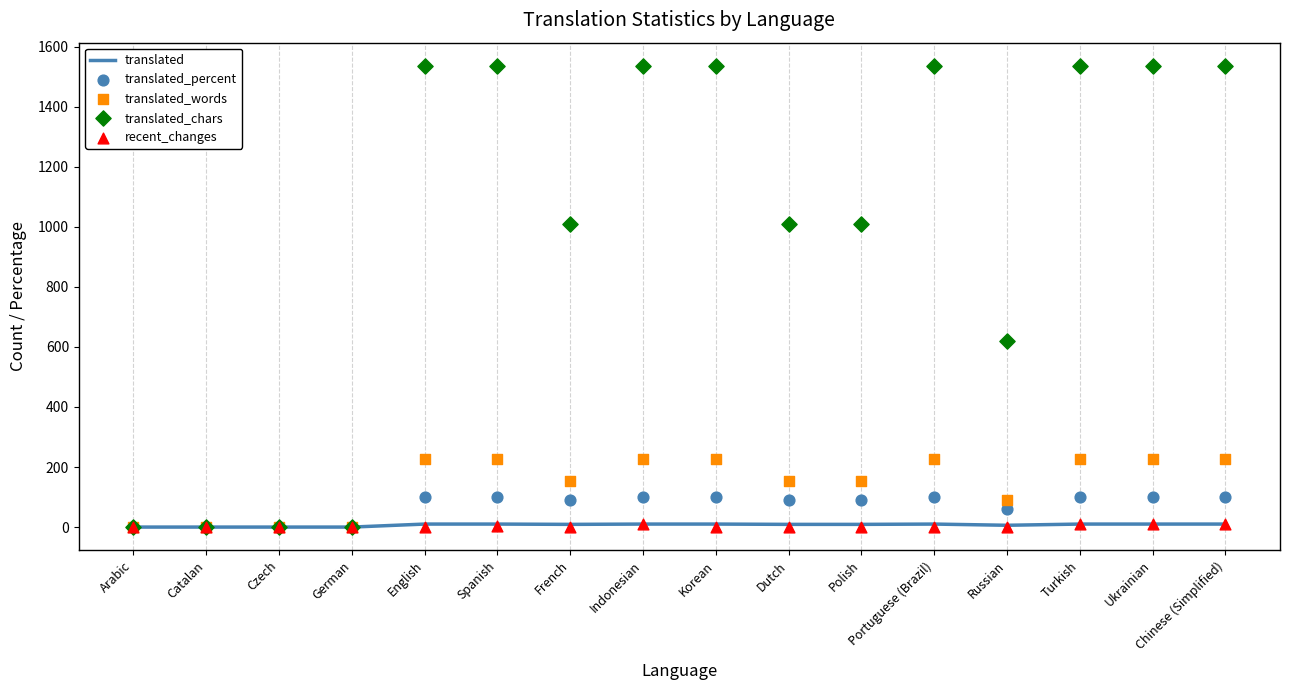

Which series has the largest total across all categories?

translated_chars